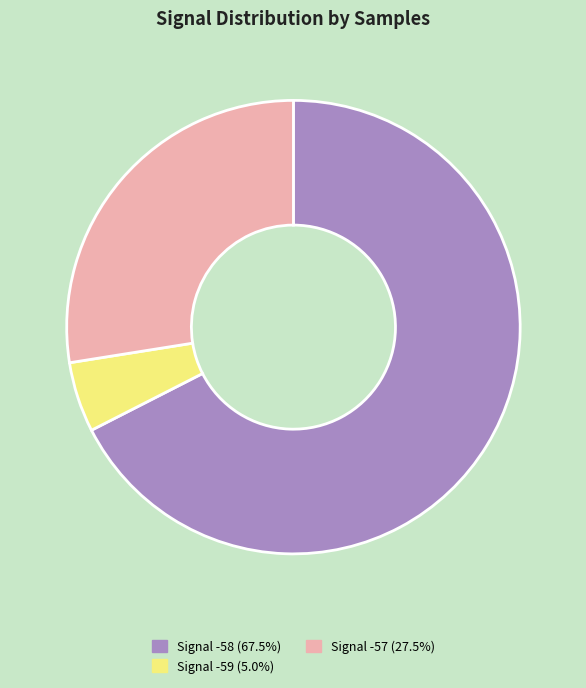

Is there any slice that represents more than half of the pie?

Yes